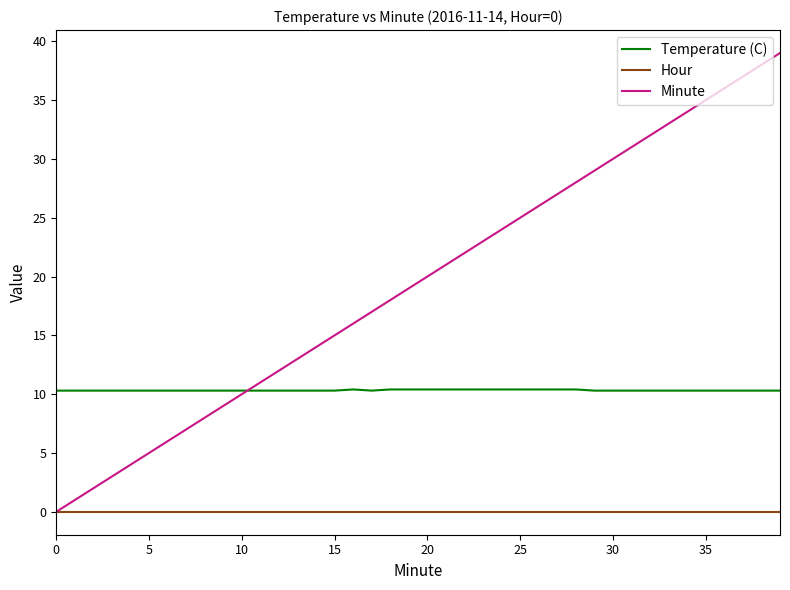

Rank the series by their average value, from lowest to highest.

Hour, Temperature (C), Minute